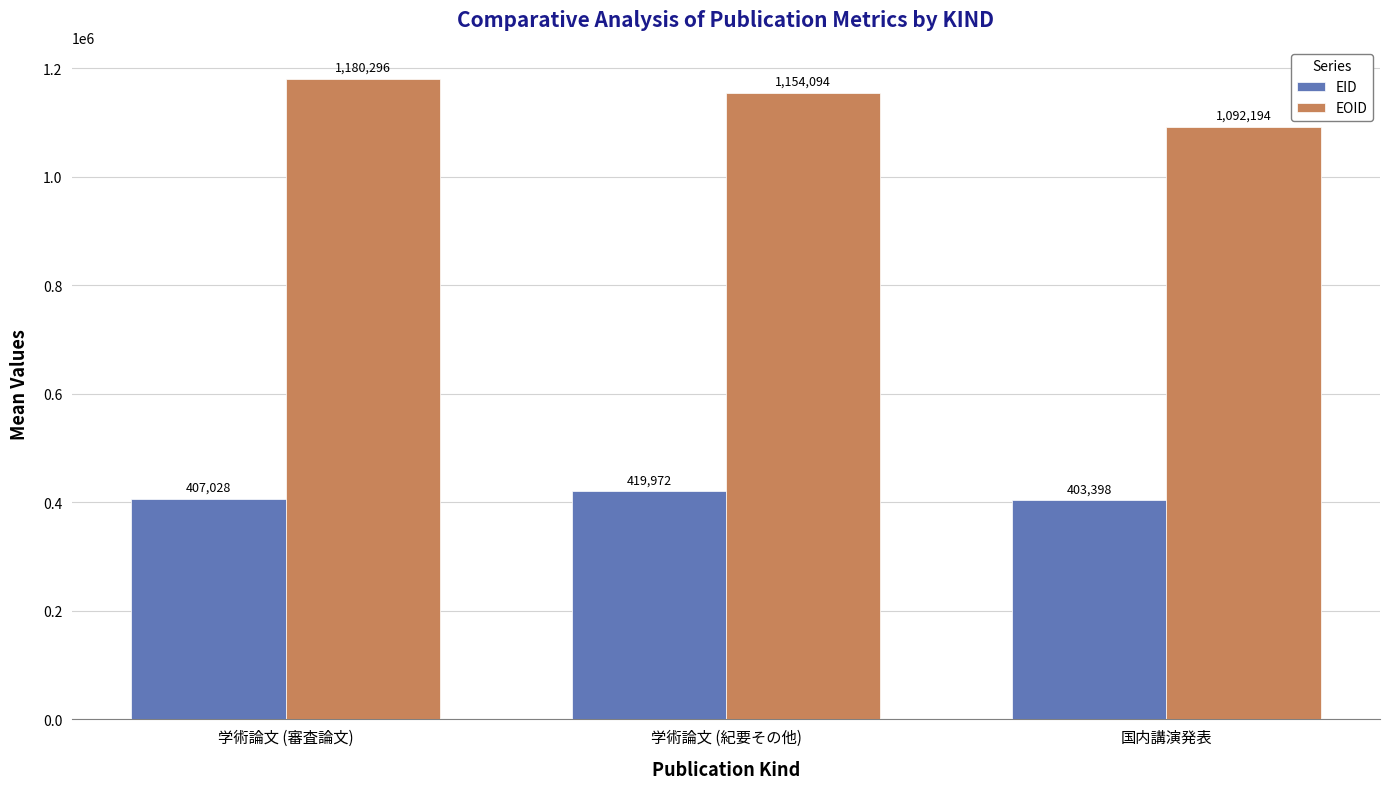

True or false: EOID has a value of 1988926 at 学術論文 (審査論文).

False